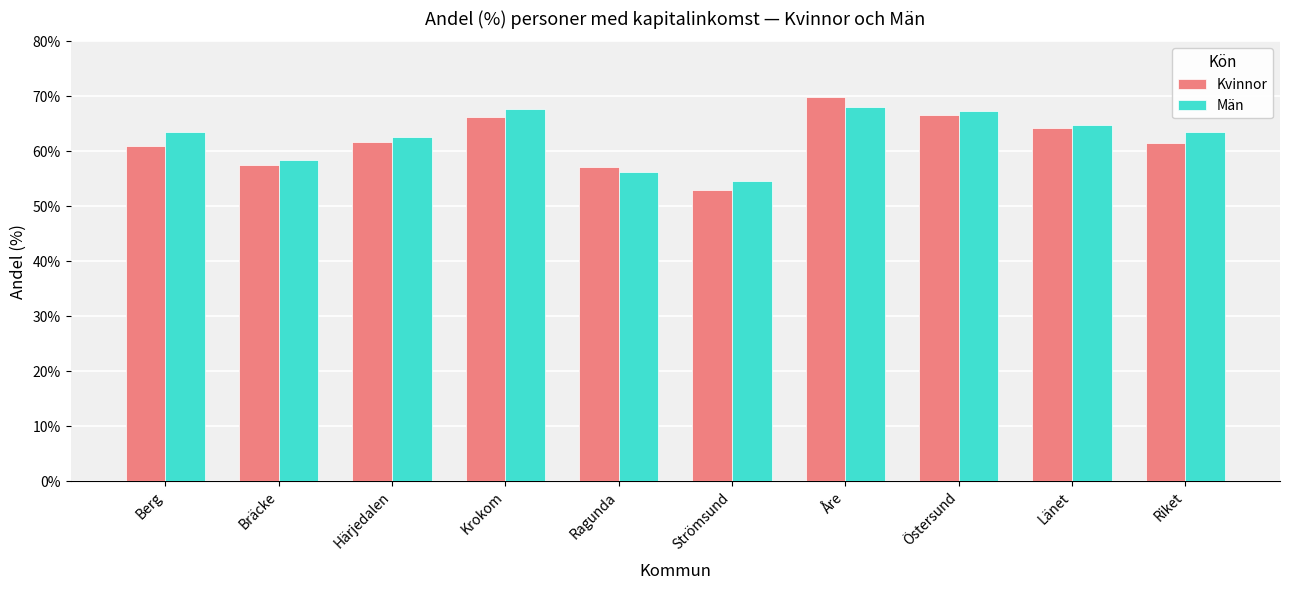

What is the approximate value of Män at Strömsund?

54.6